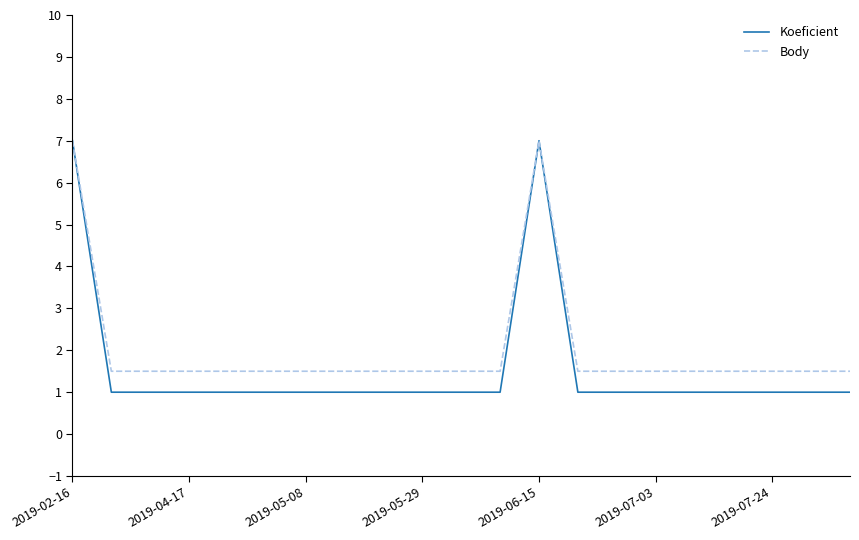

Which series has the largest range (max minus min)?

Koeficient